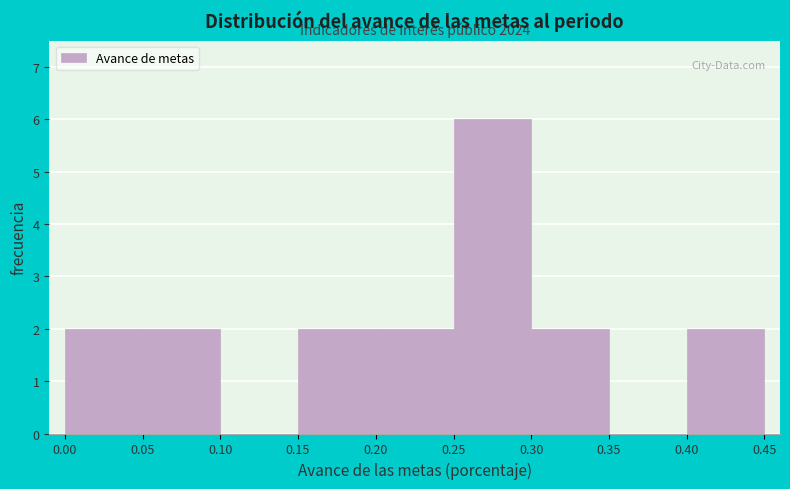

Over which range of the x-axis is the bar tallest?

0.25 to 0.30